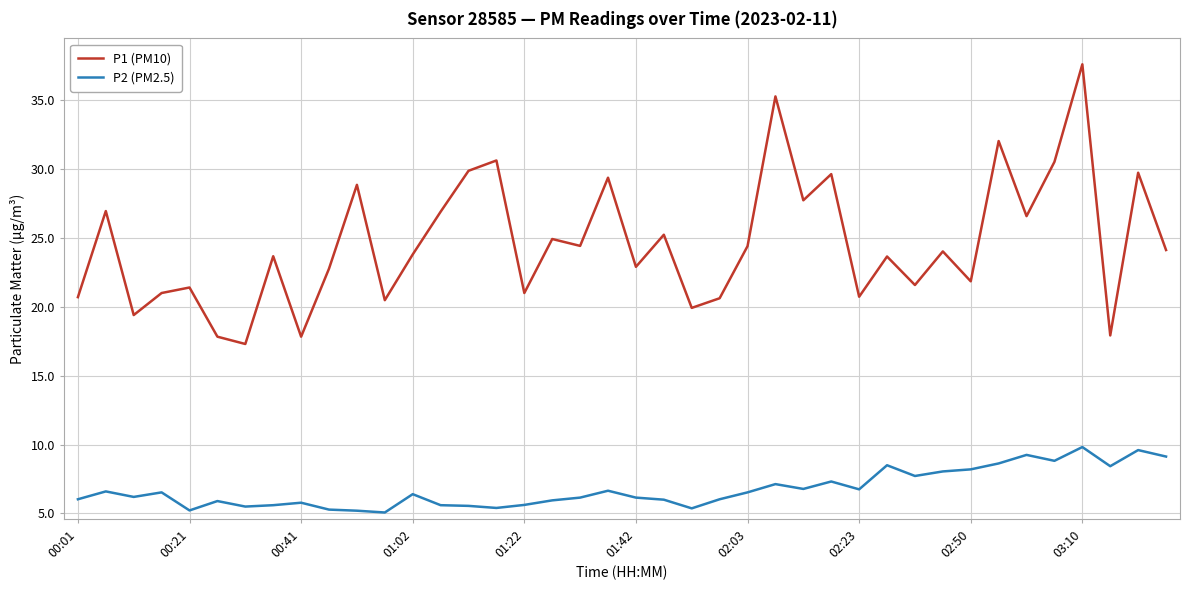

True or false: P2 (PM2.5) and P1 (PM10) intersect in this chart.

False